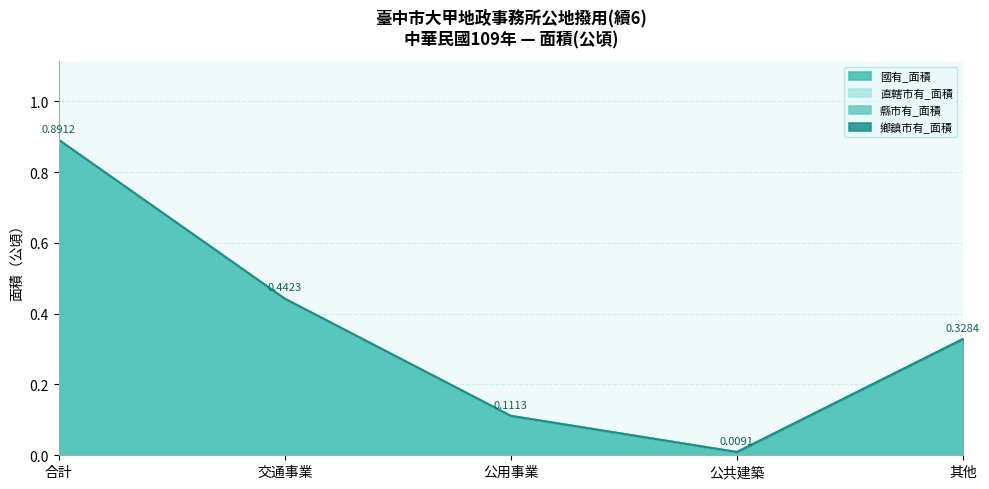

Reading right to left, what are all the values shown in this chart?

國有_面積: 0.3	0.0	0.1	0.4	0.9
直轄市有_面積: 0.0	0.0	0.0	0.0	0.0
縣市有_面積: 0.0	0.0	0.0	0.0	0.0
鄉鎮市有_面積: 0.0	0.0	0.0	0.0	0.0